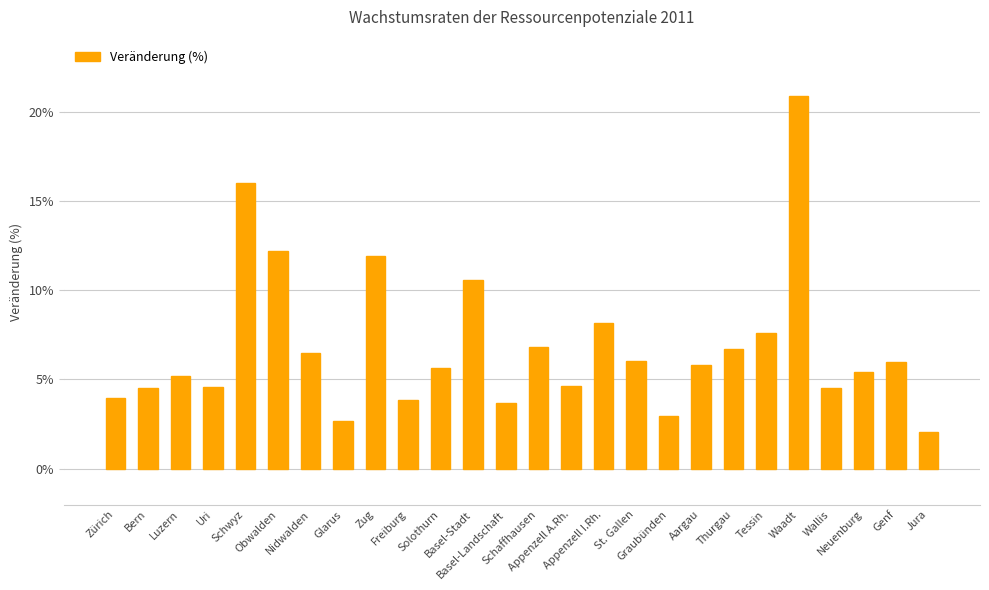

At which category does the chart reach its minimum across all series?

Jura